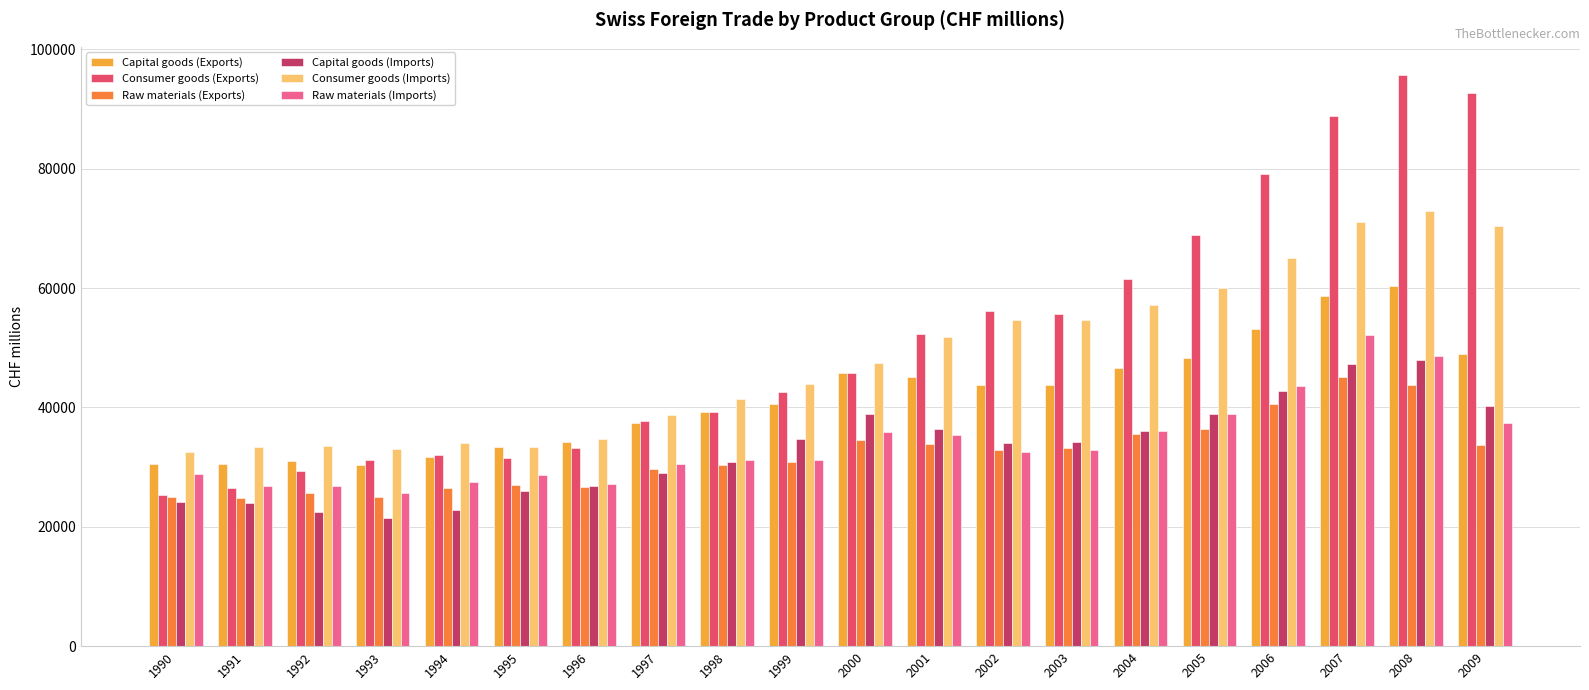

What is the difference between the second highest and minimum values in the Consumer goods (Exports) series?

67390